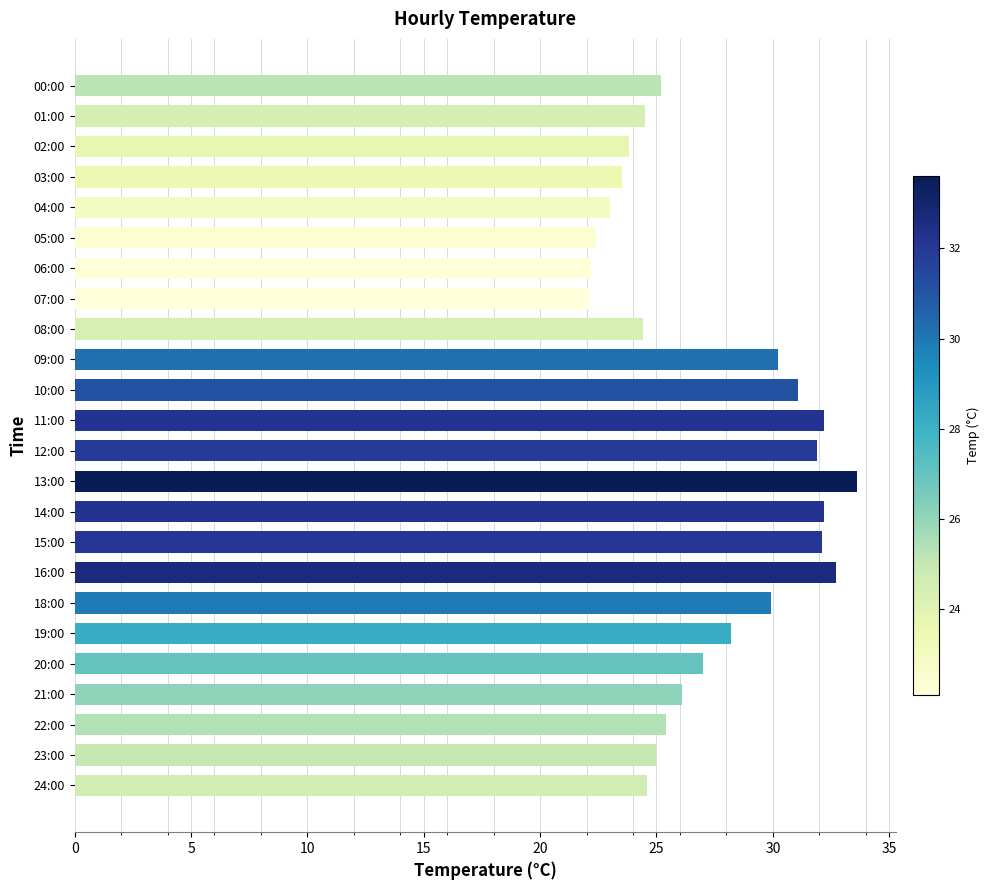

Between 01:00 and 19:00, which is larger?

19:00